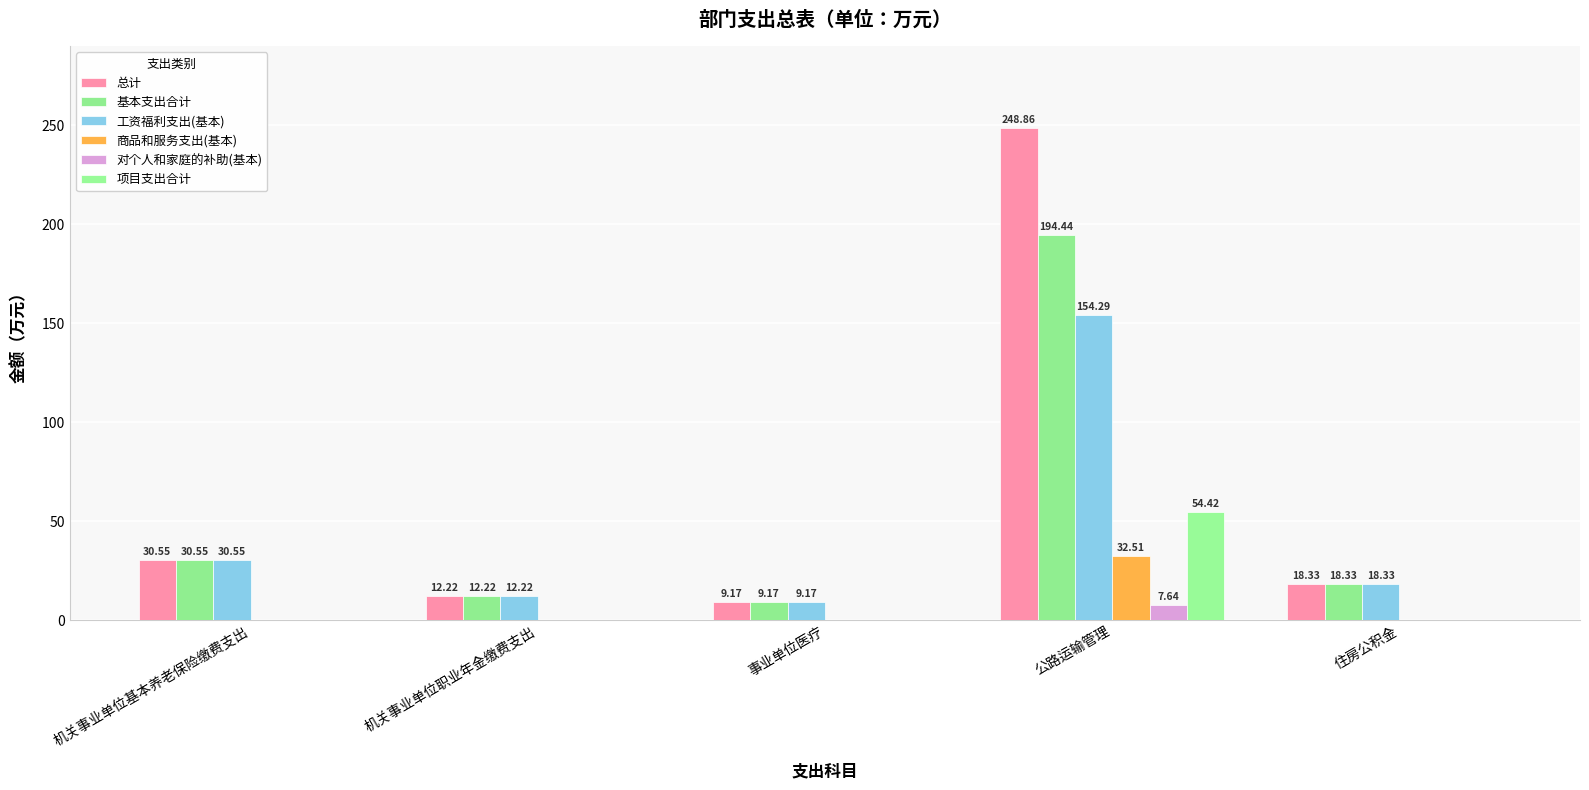

Does the chart contain stacked bars?

No